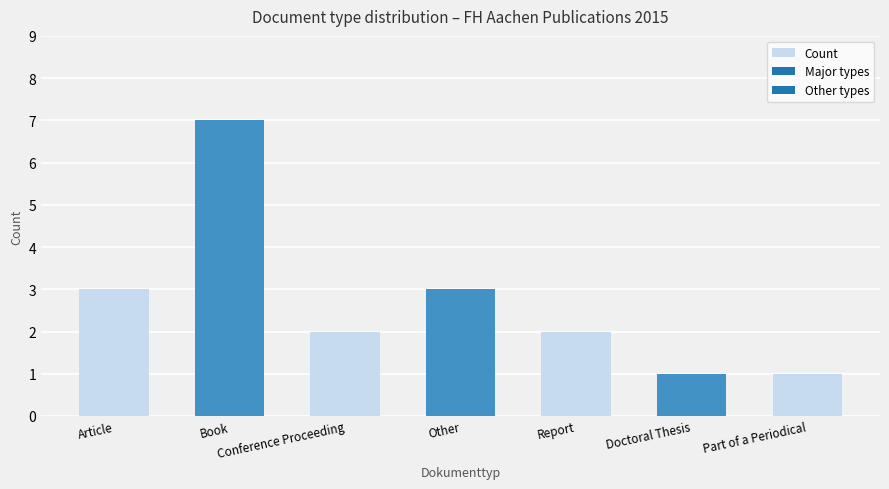

At which category does the chart reach its peak across all series?

Book